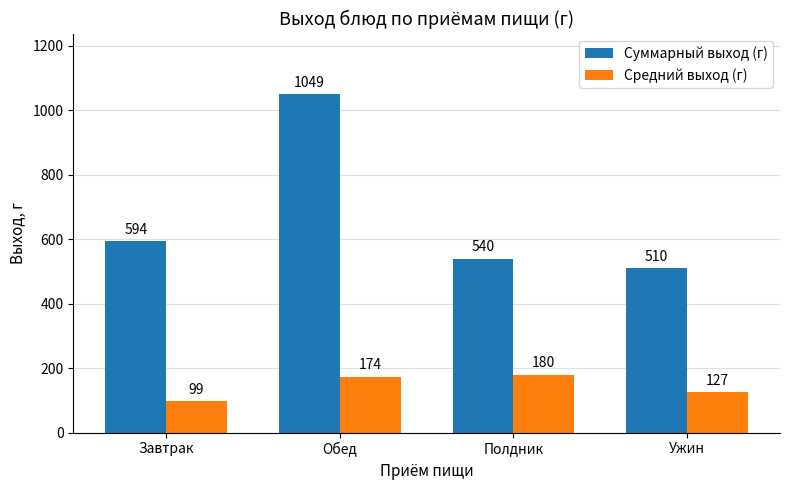

What is the difference between the Средний выход (г) values at Полдник and Обед?

6